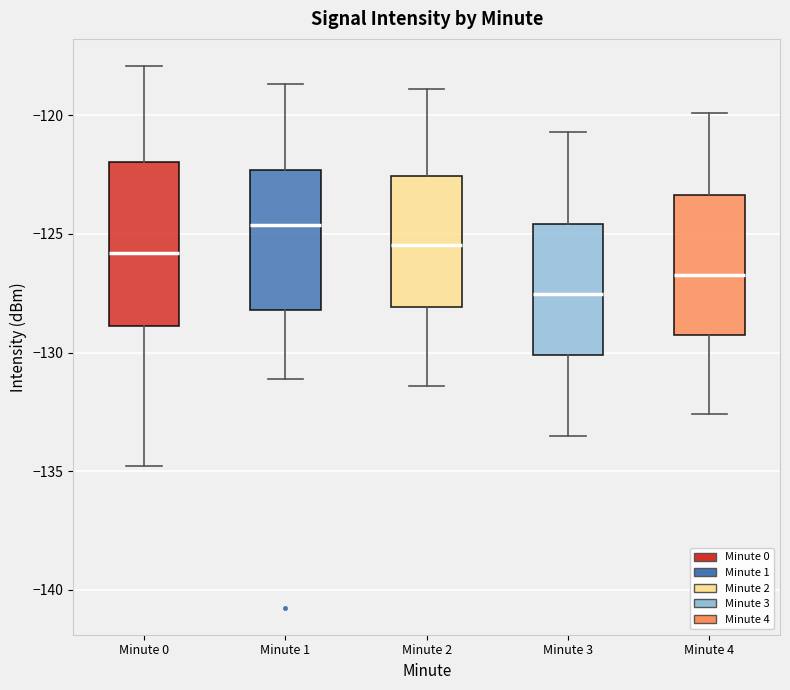

Where is the upper edge of the box for Minute 2 on the y-axis? The values are not printed on the chart, so give them approximately, as read against the axis.

-122.5